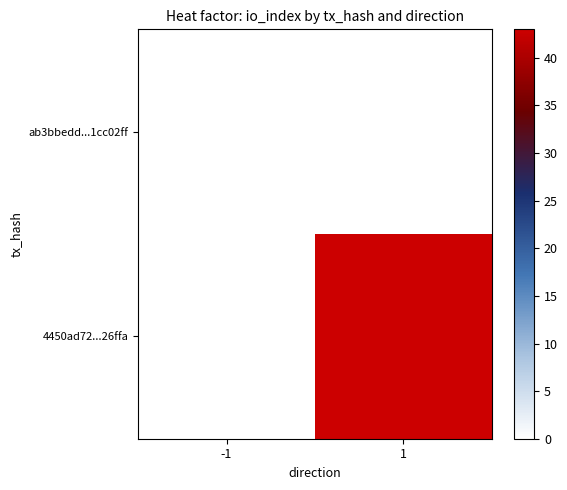

Rank the series by their average value, from lowest to highest.

ab3bbedd...1cc02ff, 4450ad72...26ffa